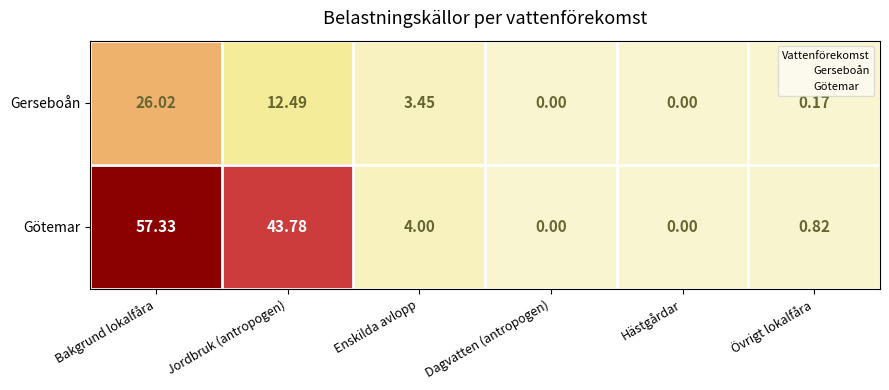

At Bakgrund lokalfåra, list the series in order from largest to smallest.

Götemar, Gerseboån